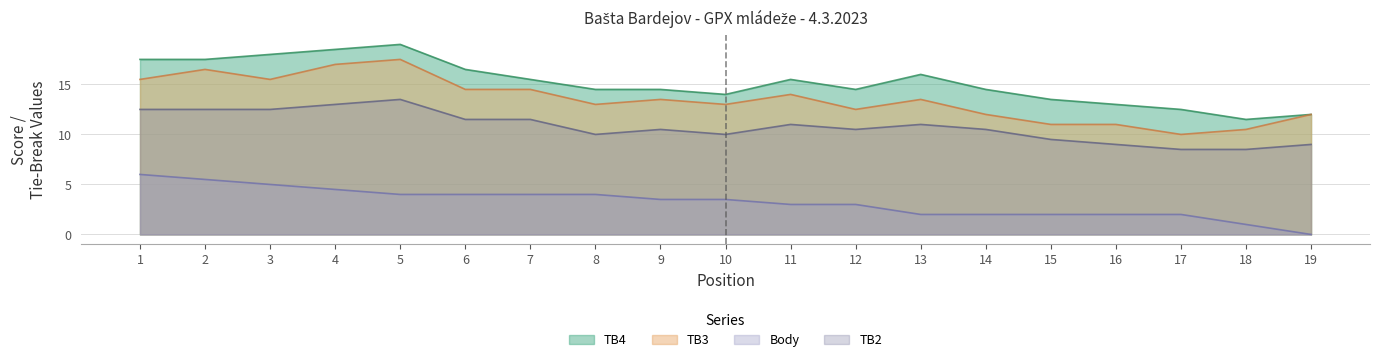

Does the chart have visible grid lines?

Yes